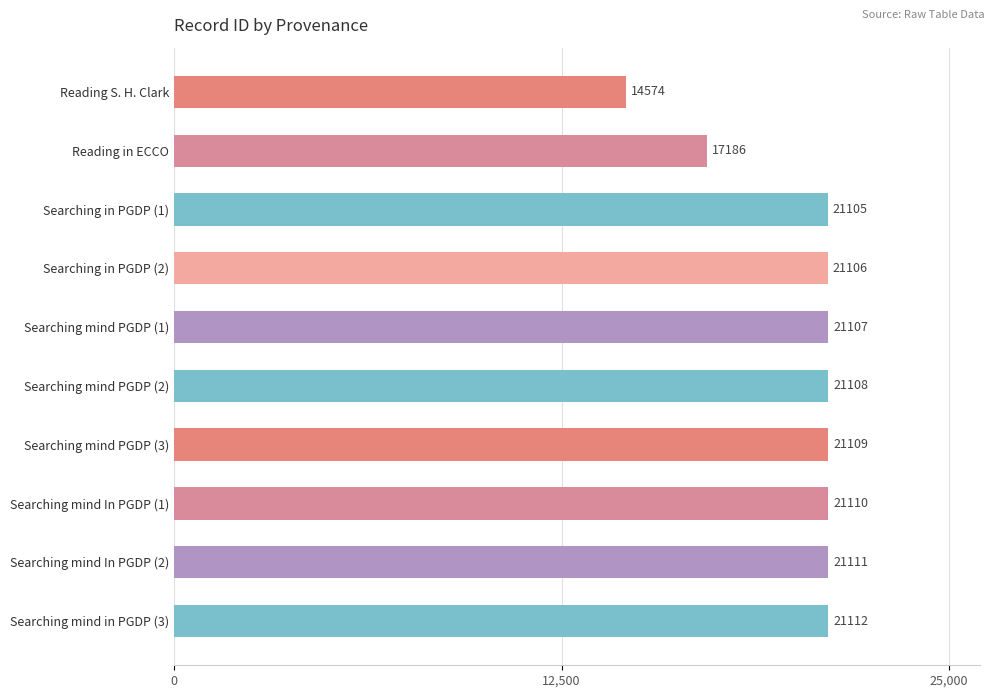

List the labels in order of value, smallest first.

Reading S. H. Clark, Reading in ECCO, Searching in PGDP (1), Searching in PGDP (2), Searching mind PGDP (1), Searching mind PGDP (2), Searching mind PGDP (3), Searching mind In PGDP (1), Searching mind In PGDP (2), Searching mind in PGDP (3)